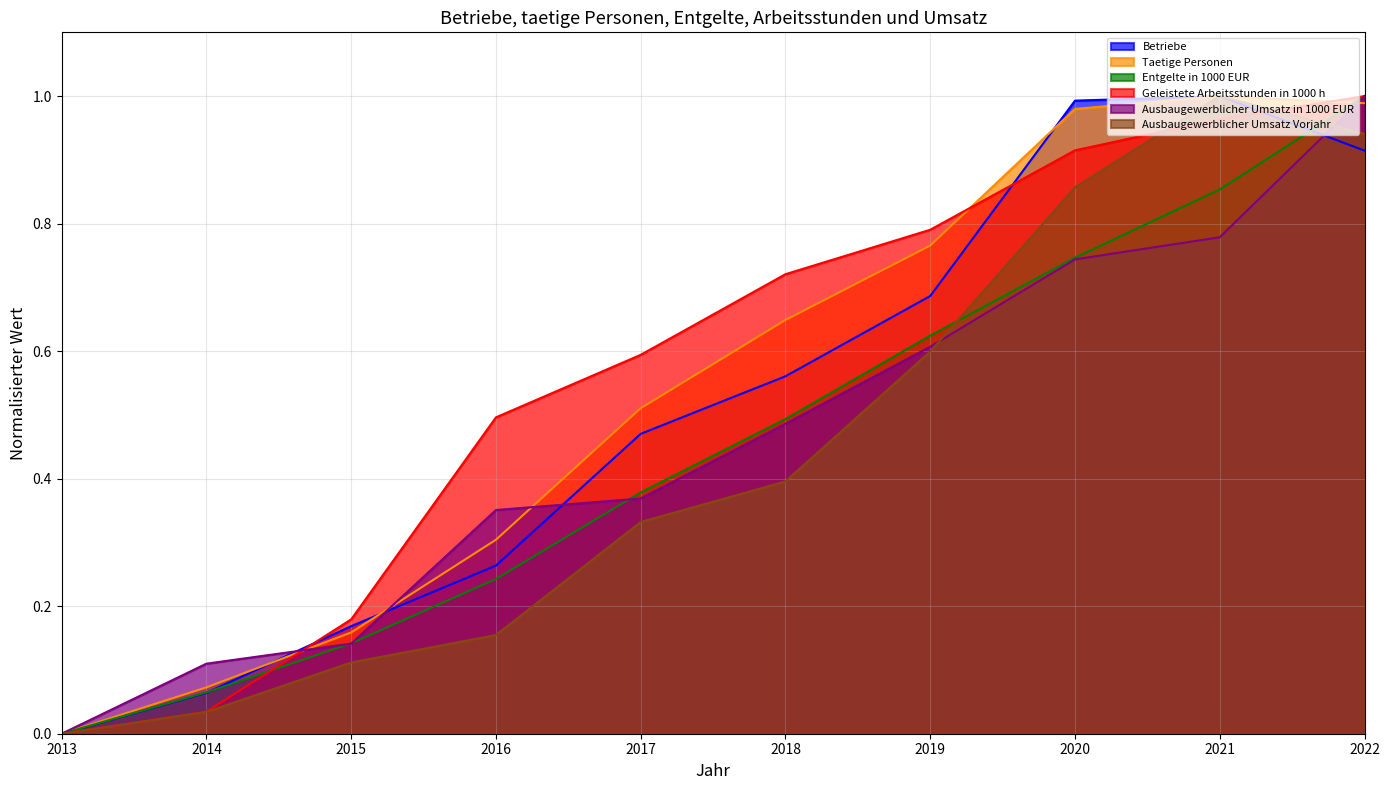

Is the value of Ausbaugewerblicher Umsatz in 1000 EUR at 2013 greater than the value of Entgelte in 1000 EUR at 2019?

No